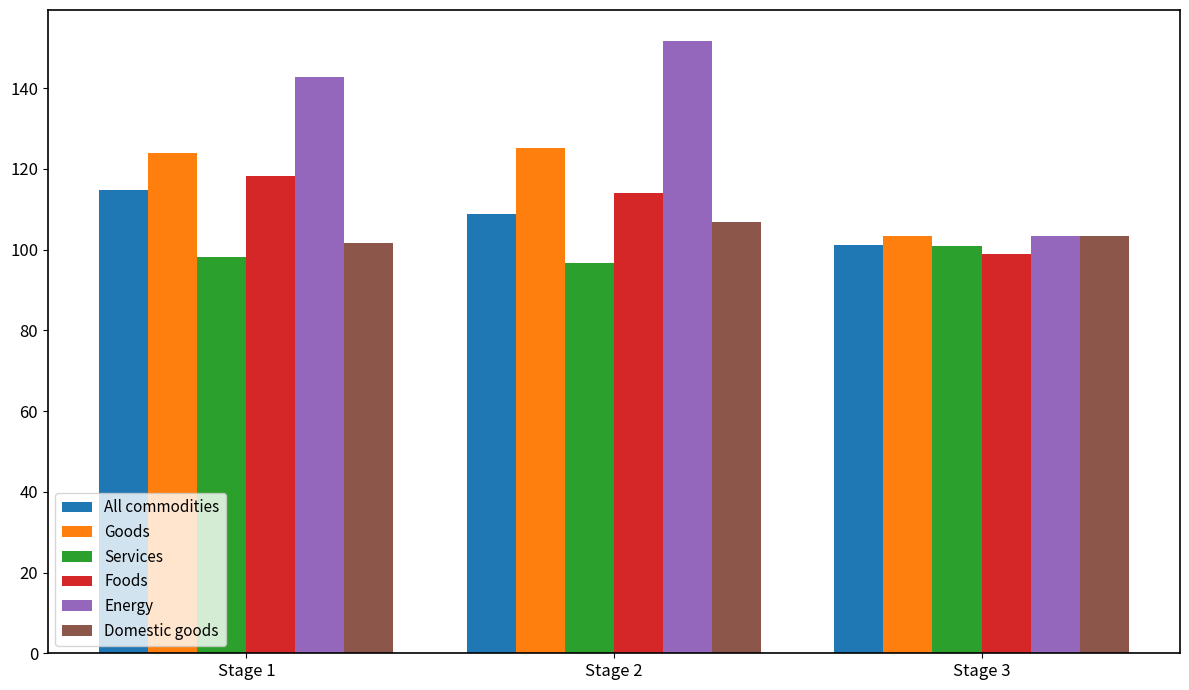

What is the difference between the maximum and second lowest values in the Foods series?

4.2